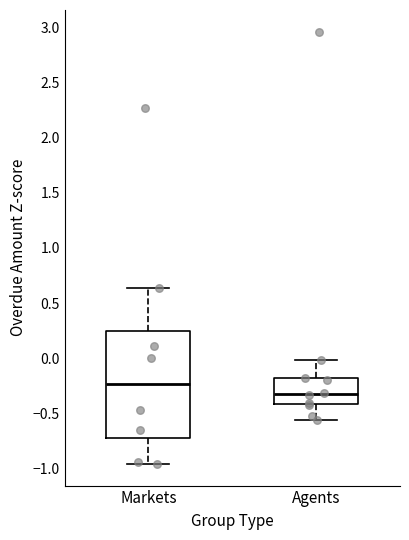

Reading left to right, read every box against the y-axis: the position of its median line, the range the box covers, and the ends of its whiskers. The values are not printed on the chart, so give them approximately, as read against the axis.

Markets: median -0.25, box -0.70 to 0.25, whiskers -0.95 to 0.65
Agents: median -0.35, box -0.40 to -0.20, whiskers -0.55 to 0.00